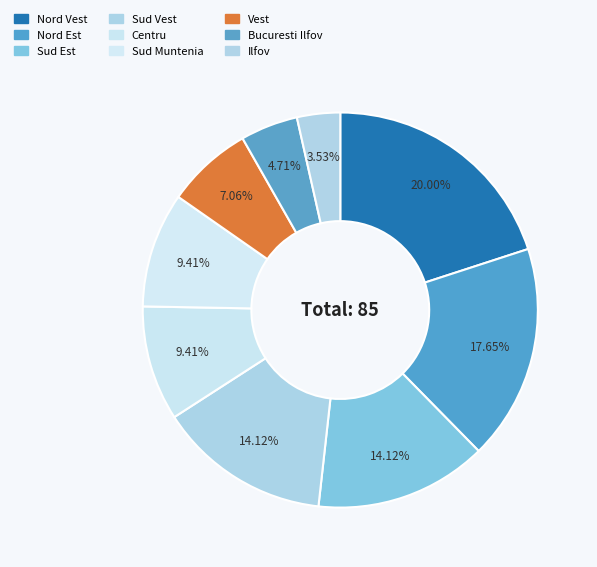

Count the number of slices in the pie.

9